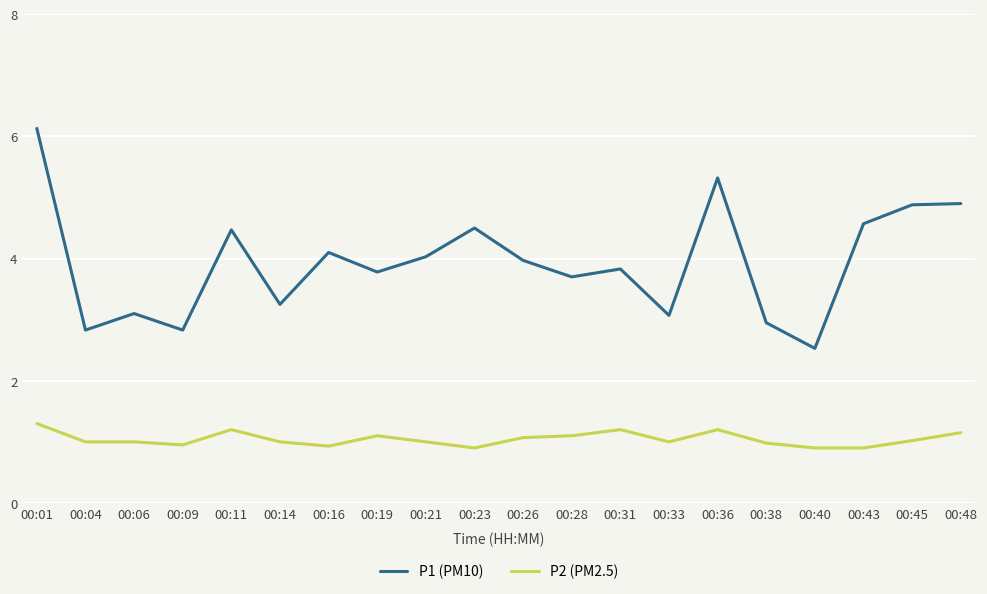

What is the difference between the maximum and minimum values in the P2 (PM2.5) series?

0.4